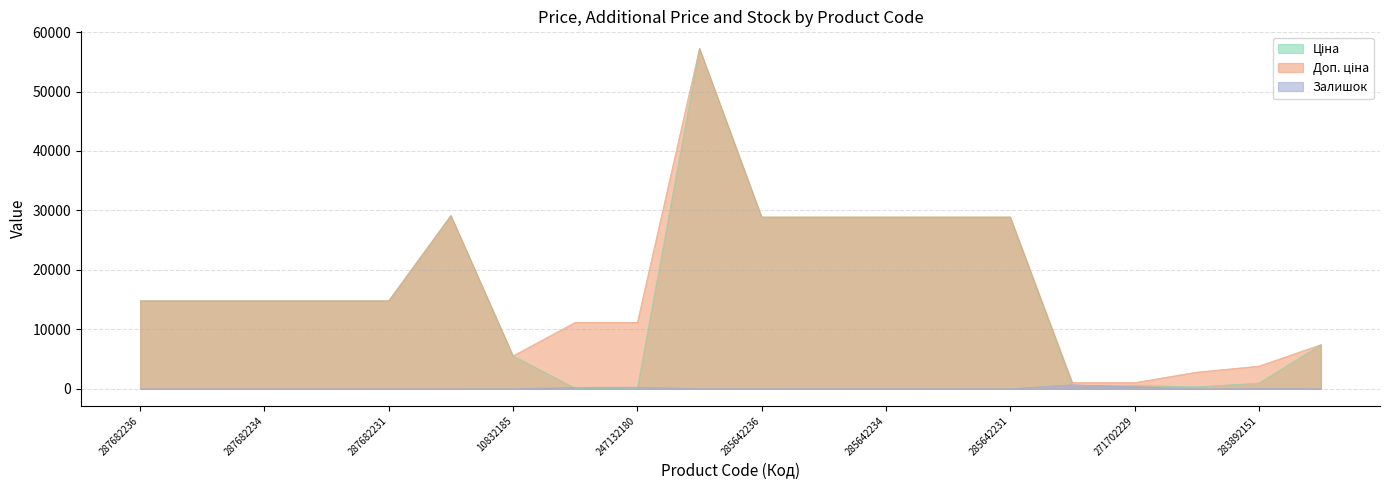

At which category does Доп. ціна reach its first local valley?

10832185